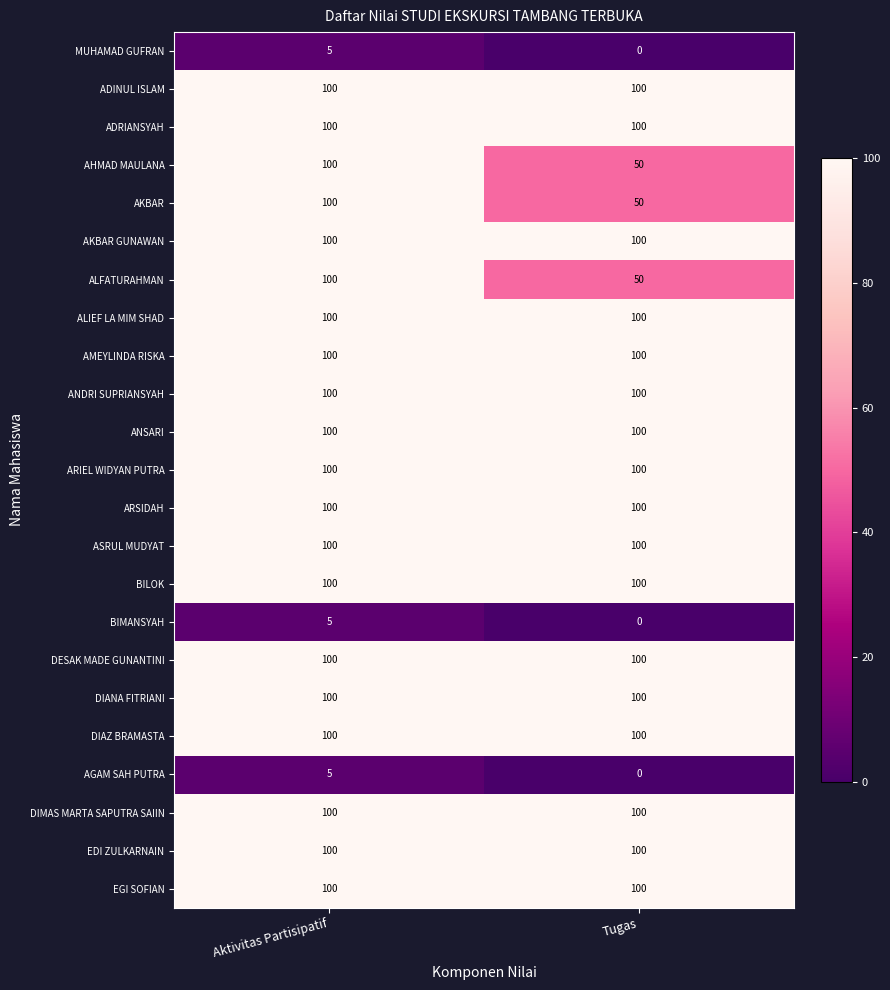

At how many categories does at least one series exceed 22?

2